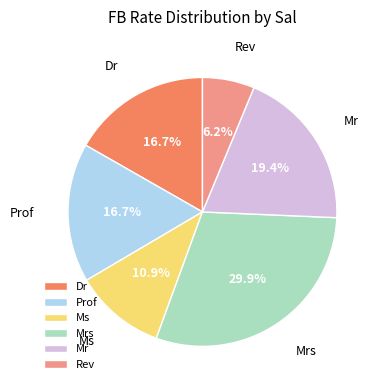

True or false: Ms accounts for 3% of the total.

False